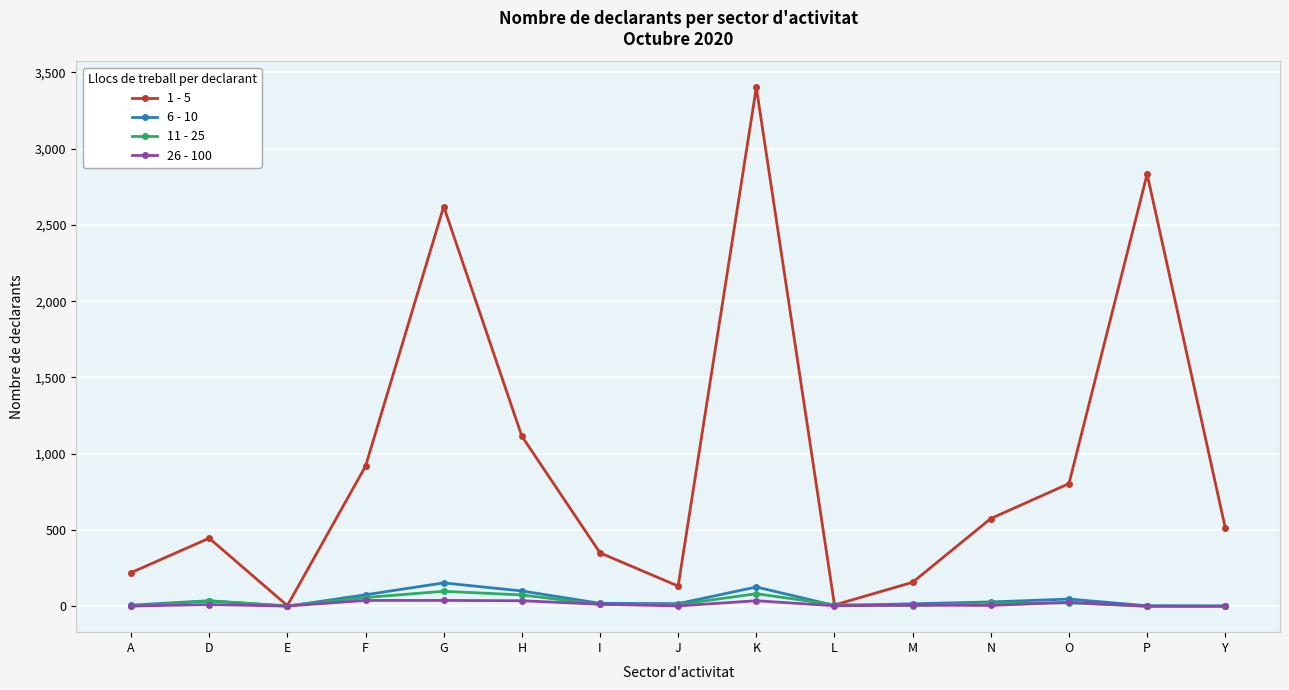

Is it true that 11 - 25 equals 98 at G?

True